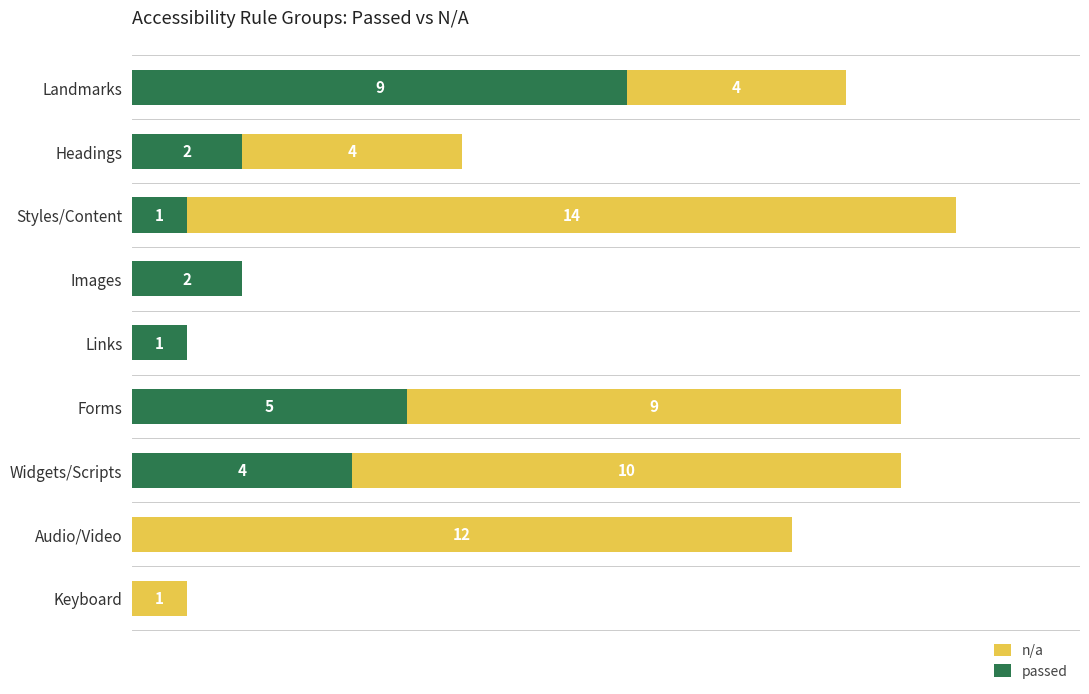

At which category is the sum across all series the highest?

Styles/Content